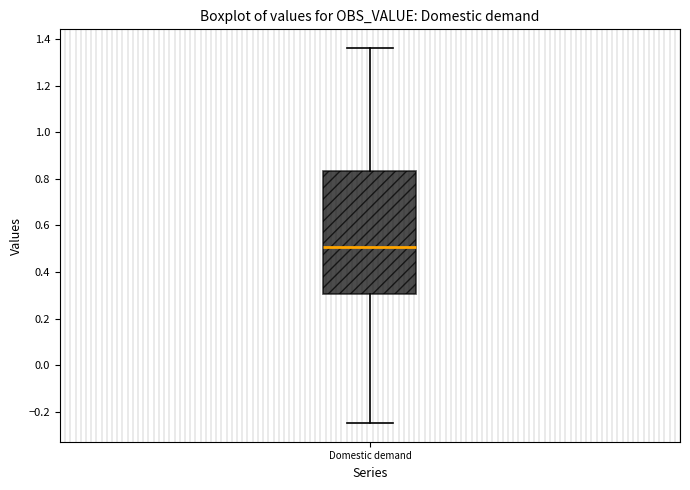

Where is the lower edge of the box for Domestic demand on the y-axis? The values are not printed on the chart, so give them approximately, as read against the axis.

0.30